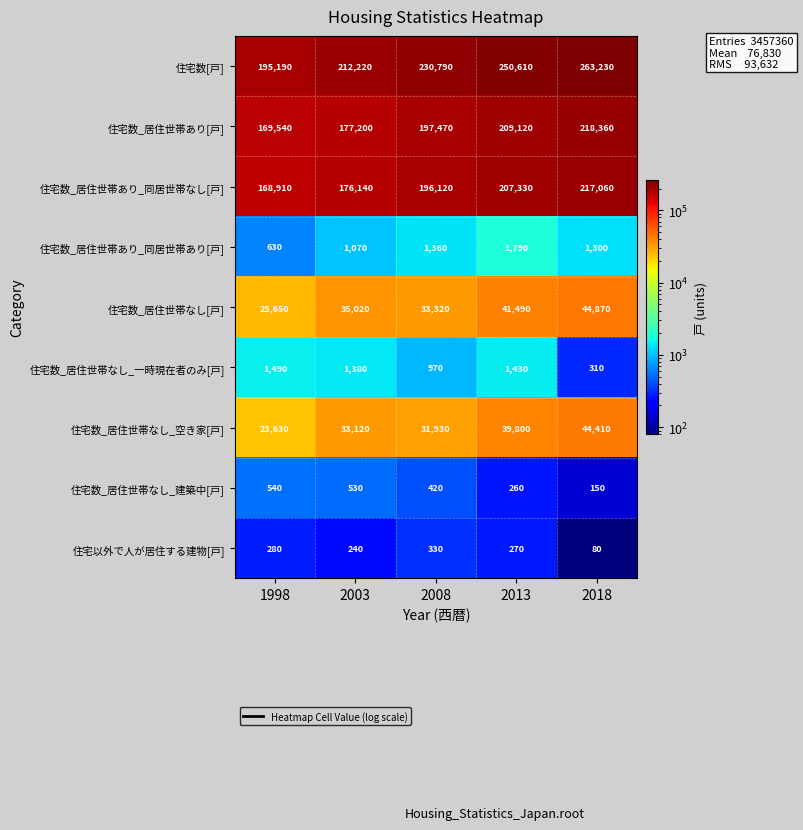

At how many categories does at least one series exceed 43712?

5